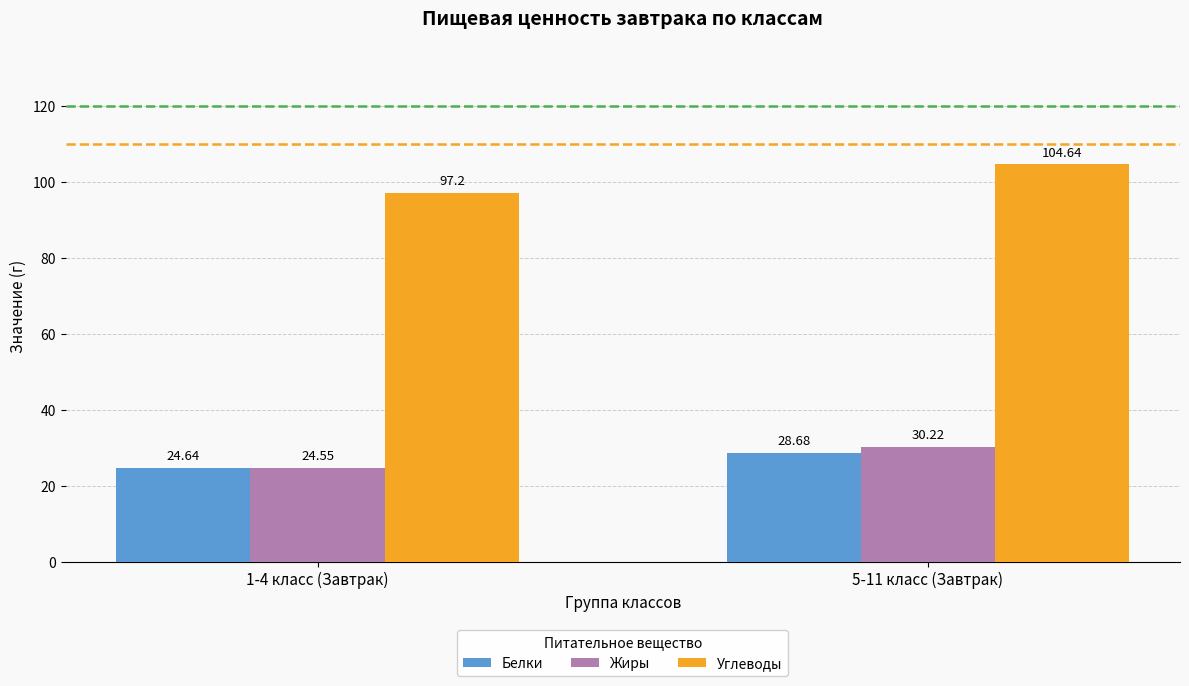

What is the total value across all series at 5-11 класс (Завтрак)?

163.5